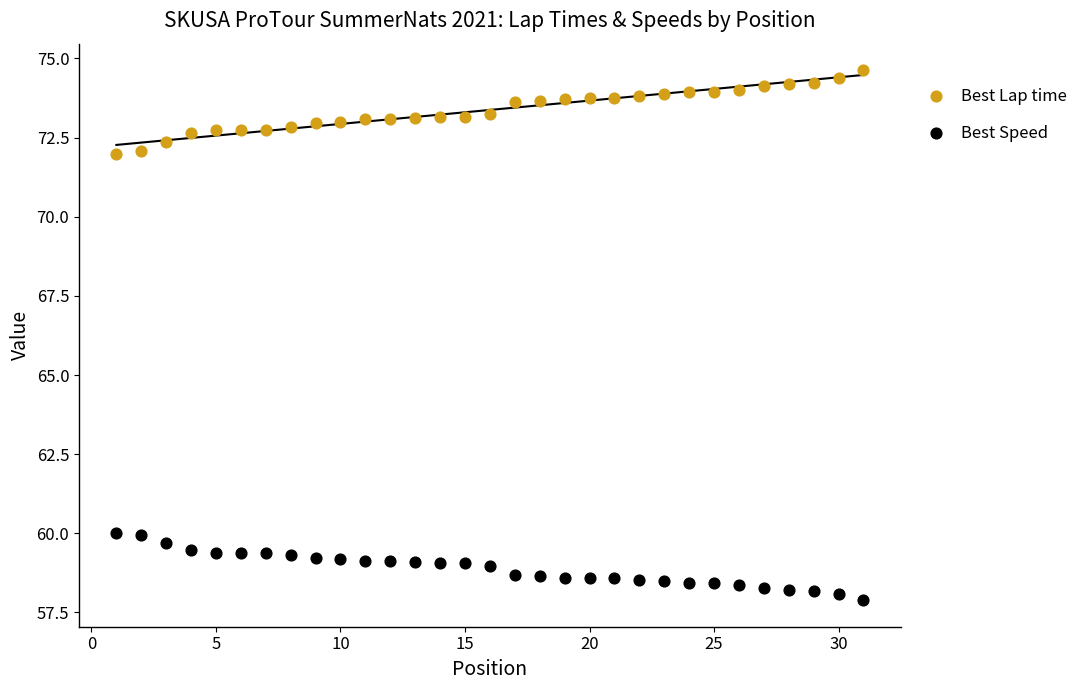

Across all data points, what is the range of X values (max minus min)?

30.0